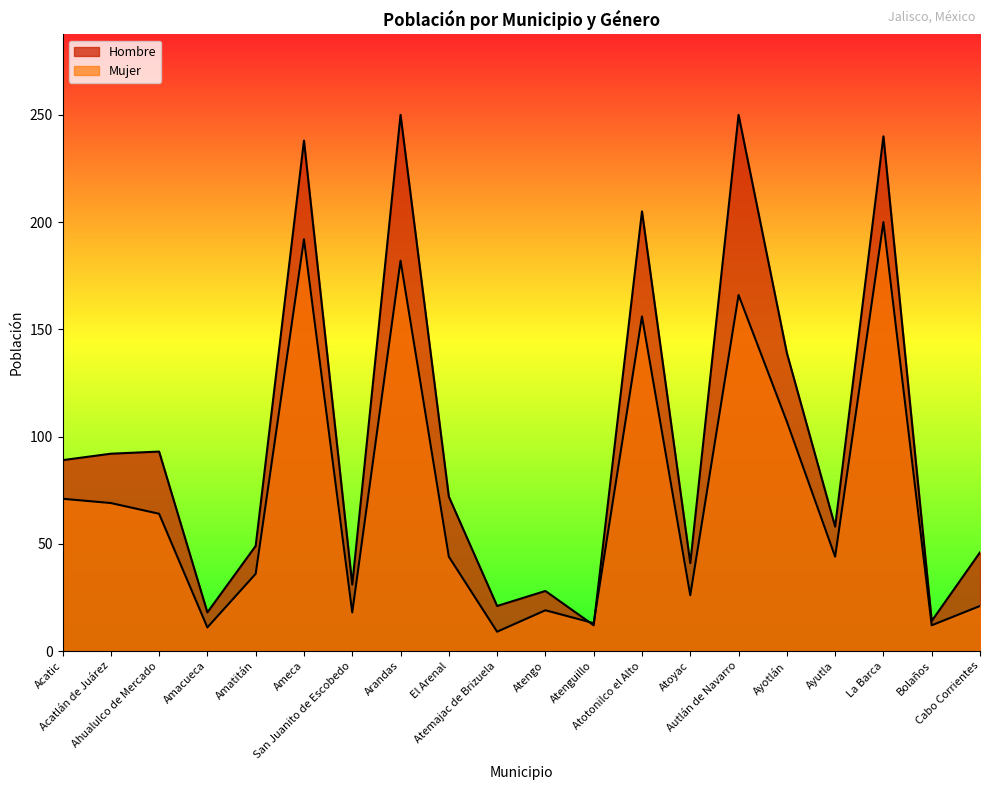

How many data points in Mujer are less than 44?

9